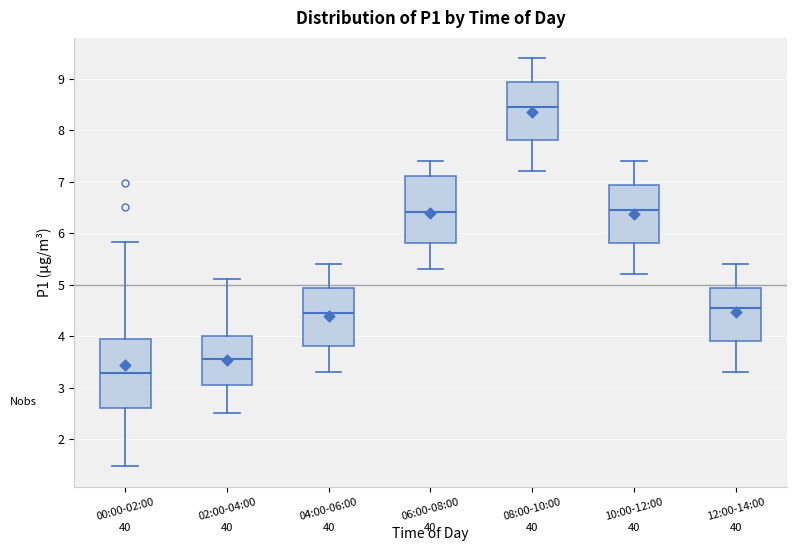

Reading left to right, read every box against the y-axis: the position of its median line, the range the box covers, and the ends of its whiskers. The values are not printed on the chart, so give them approximately, as read against the axis.

00:00-02:00: median 3.3, box 2.6 to 3.9, whiskers 1.5 to 5.8
02:00-04:00: median 3.6, box 3.1 to 4.0, whiskers 2.5 to 5.1
04:00-06:00: median 4.5, box 3.8 to 4.9, whiskers 3.3 to 5.4
06:00-08:00: median 6.4, box 5.8 to 7.1, whiskers 5.3 to 7.4
08:00-10:00: median 8.5, box 7.8 to 8.9, whiskers 7.2 to 9.4
10:00-12:00: median 6.5, box 5.8 to 6.9, whiskers 5.2 to 7.4
12:00-14:00: median 4.6, box 3.9 to 4.9, whiskers 3.3 to 5.4